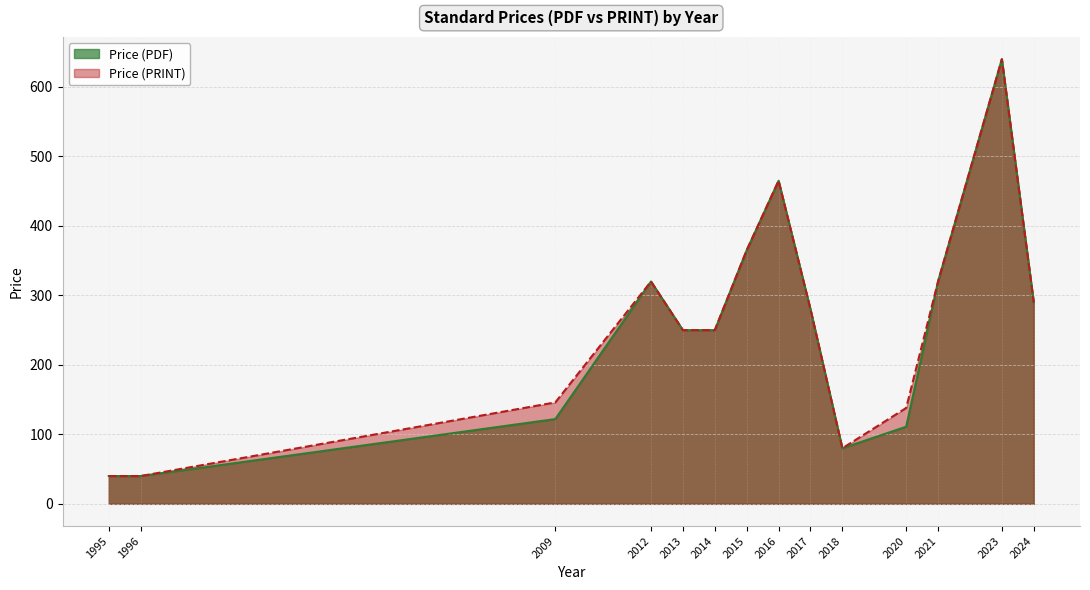

What is the sum of the Price (PDF) values at 2014 and 2012?

570